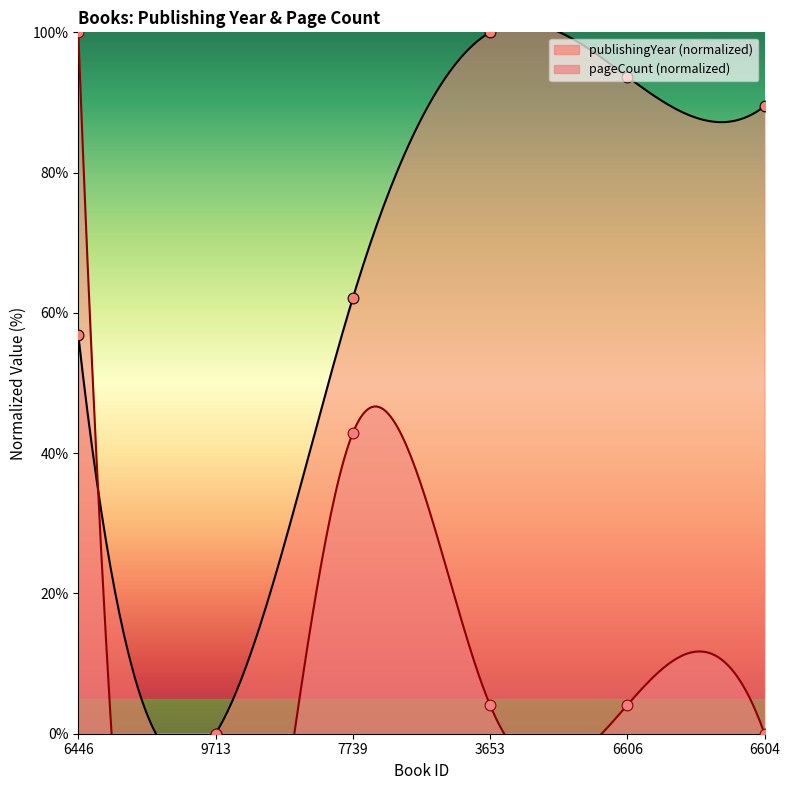

What is the change in value from 6606 to 6604?

-4.2